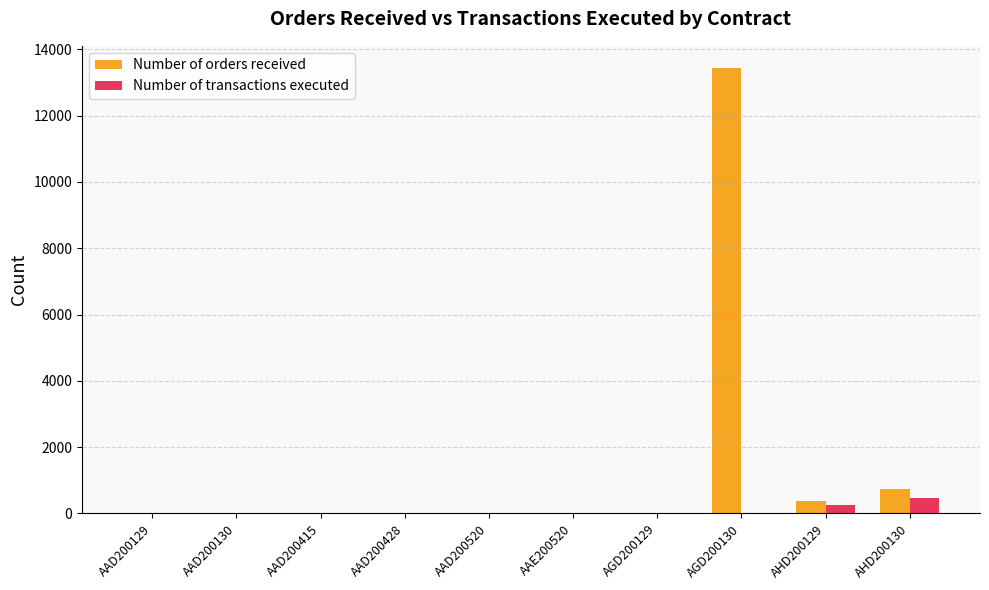

Are the bars horizontal?

No